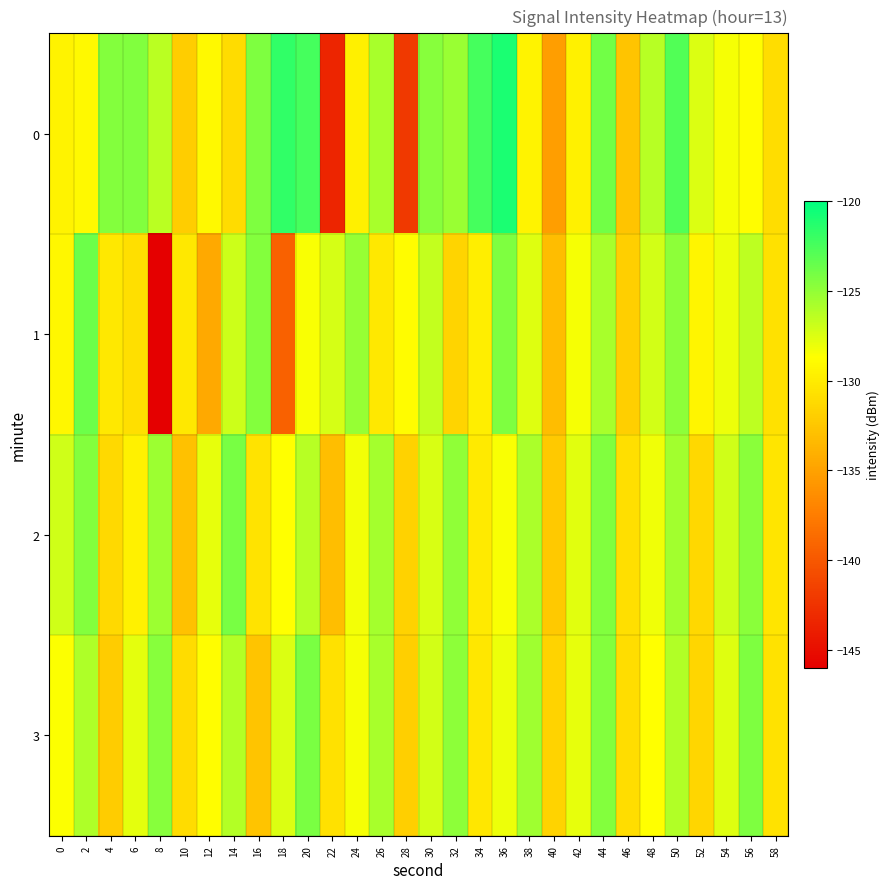

Reading left to right, transcribe all the data shown in this chart.

0: 0=-129.5	2=-129.1	4=-124.5	6=-124.4	8=-126.3	10=-132.0	12=-129.1	14=-131.0	16=-124.3	18=-121.7	20=-122.4	22=-143.4	24=-129.7	26=-125.7	28=-142.1	30=-124.6	32=-125.3	34=-122.3	36=-121.0	38=-129.5	40=-135.2	42=-129.6	44=-123.9	46=-132.6	48=-126.2	50=-122.8	52=-127.4	54=-128.4	56=-128.8	58=-130.9
1: 0=-129.2	2=-123.7	4=-130.2	6=-130.8	8=-146.0	10=-130.2	12=-134.4	14=-127.0	16=-124.5	18=-139.3	20=-128.5	22=-127.3	24=-125.1	26=-130.2	28=-128.9	30=-126.7	32=-131.5	34=-129.8	36=-124.3	38=-127.6	40=-133.2	42=-128.4	44=-125.7	46=-131.9	48=-127.2	50=-124.8	52=-129.3	54=-128.1	56=-126.5	58=-130.7
2: 0=-127.1	2=-124.5	4=-131.2	6=-129.6	8=-125.3	10=-132.8	12=-127.9	14=-124.1	16=-130.5	18=-128.7	20=-126.2	22=-133.1	24=-128.3	26=-125.6	28=-131.7	30=-127.4	32=-124.9	34=-130.1	36=-128.5	38=-125.8	40=-132.3	42=-127.7	44=-124.4	46=-130.8	48=-128.2	50=-125.5	52=-131.3	54=-127.1	56=-124.7	58=-130.4
3: 0=-128.6	2=-125.9	4=-132.1	6=-127.8	8=-124.6	10=-131.0	12=-128.8	14=-126.1	16=-132.6	18=-127.5	20=-124.2	22=-130.7	24=-128.4	26=-125.7	28=-131.9	30=-127.2	32=-124.8	34=-130.3	36=-128.1	38=-125.4	40=-131.6	42=-127.9	44=-124.5	46=-130.9	48=-128.7	50=-126.0	52=-131.4	54=-127.6	56=-124.3	58=-130.6